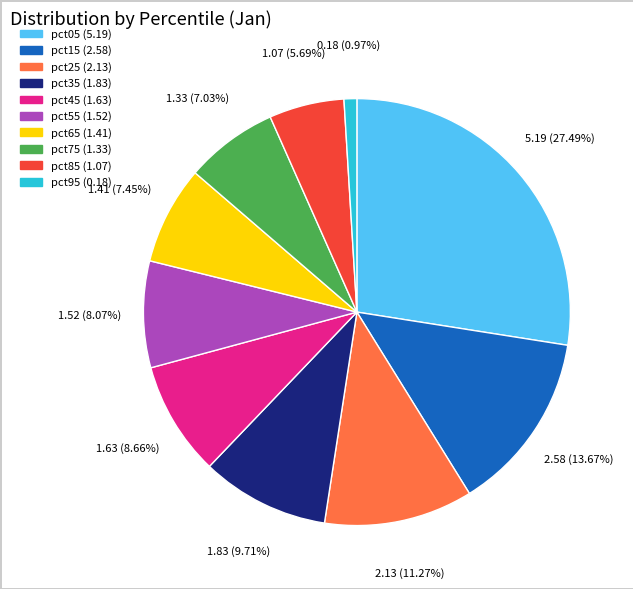

To the nearest percent, what is the combined percentage of pct55 and pct45?

17%